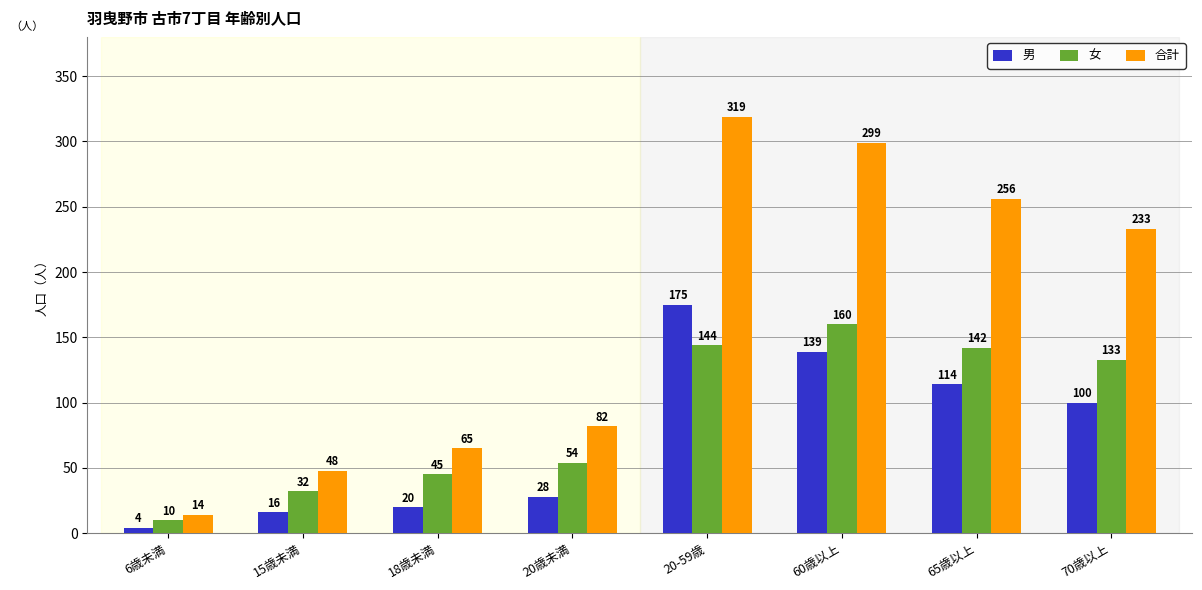

List the series in order of their overall mean, highest first.

合計, 女, 男